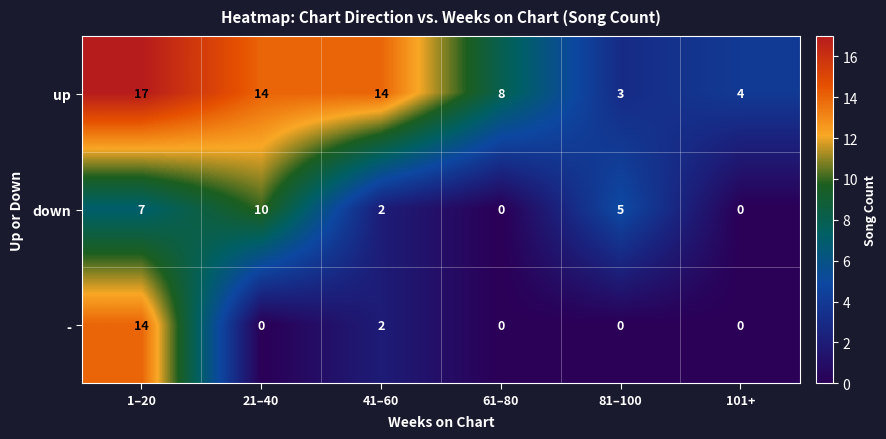

The value of up at 21–40 is 22. True or false?

False